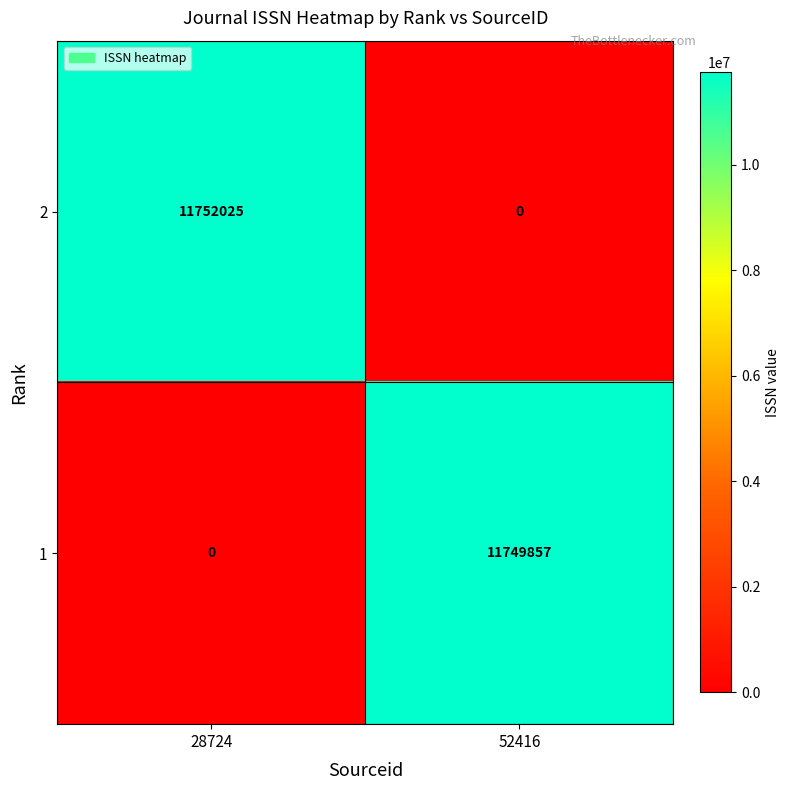

What is the sum of all 1 values?

11749857